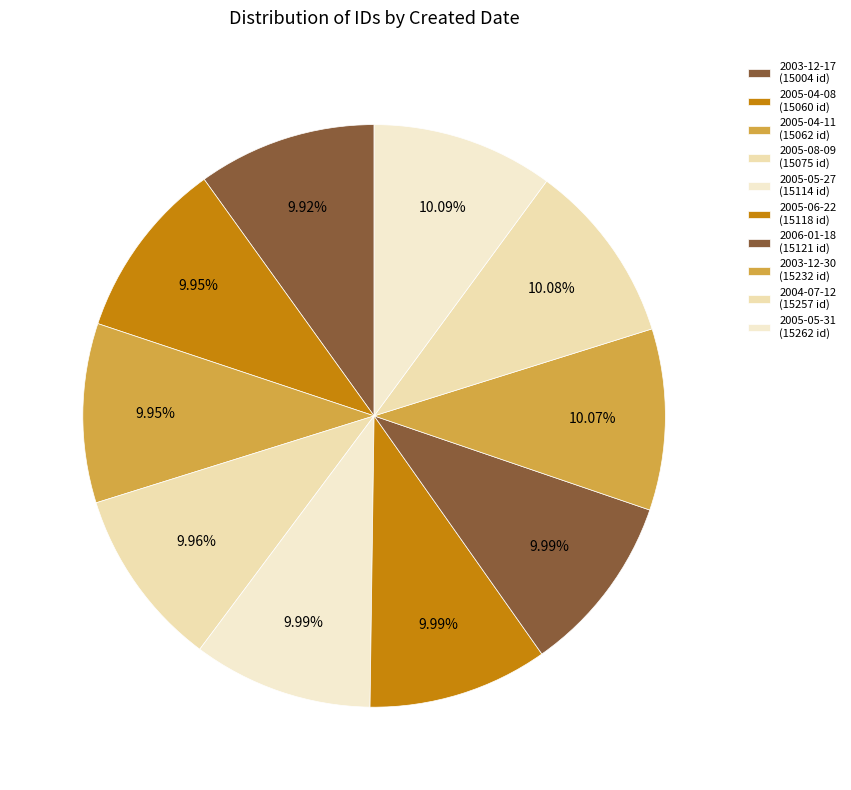

How many slices are in this pie chart?

10